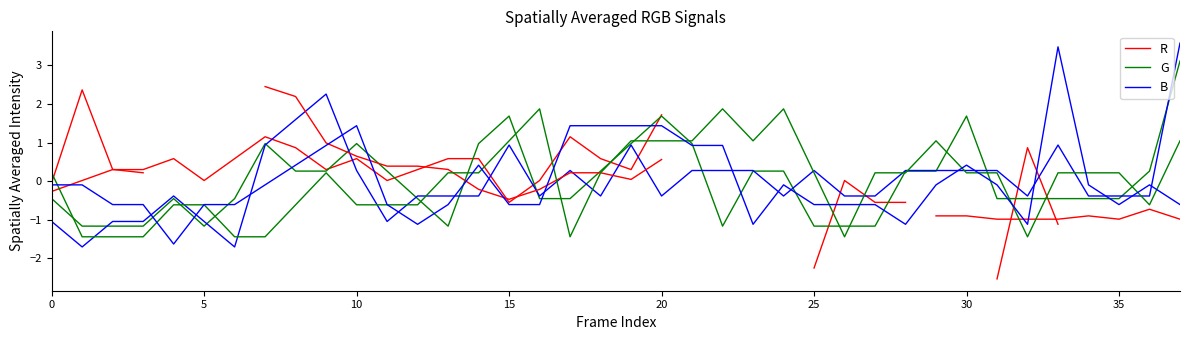

How many lines are shown in the chart?

3